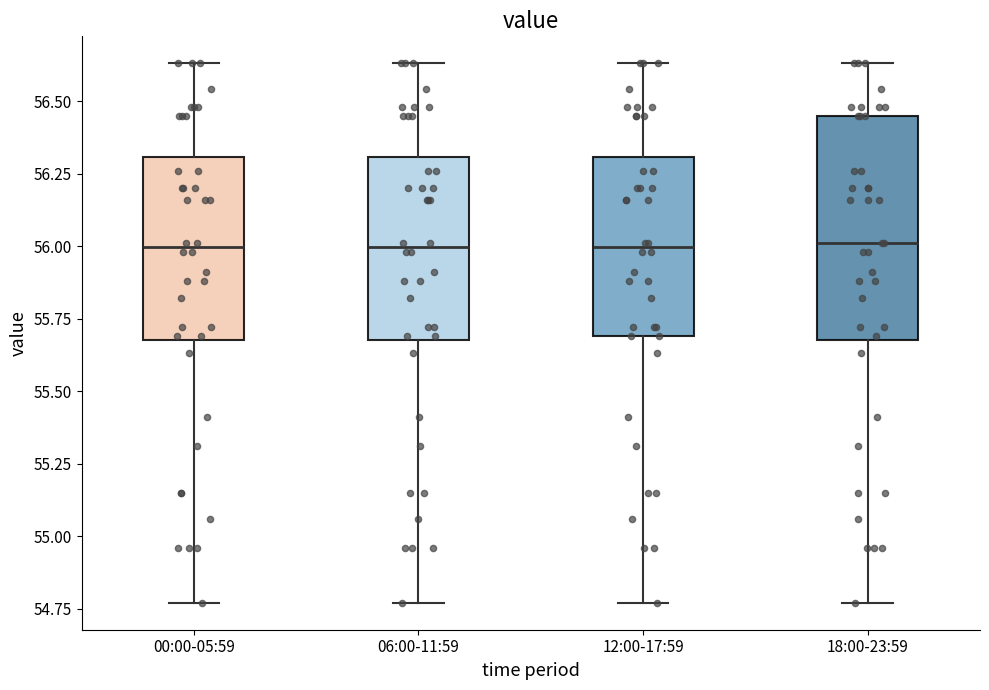

Comparing the boxes themselves (not the whiskers), which one is the tallest?

18:00-23:59